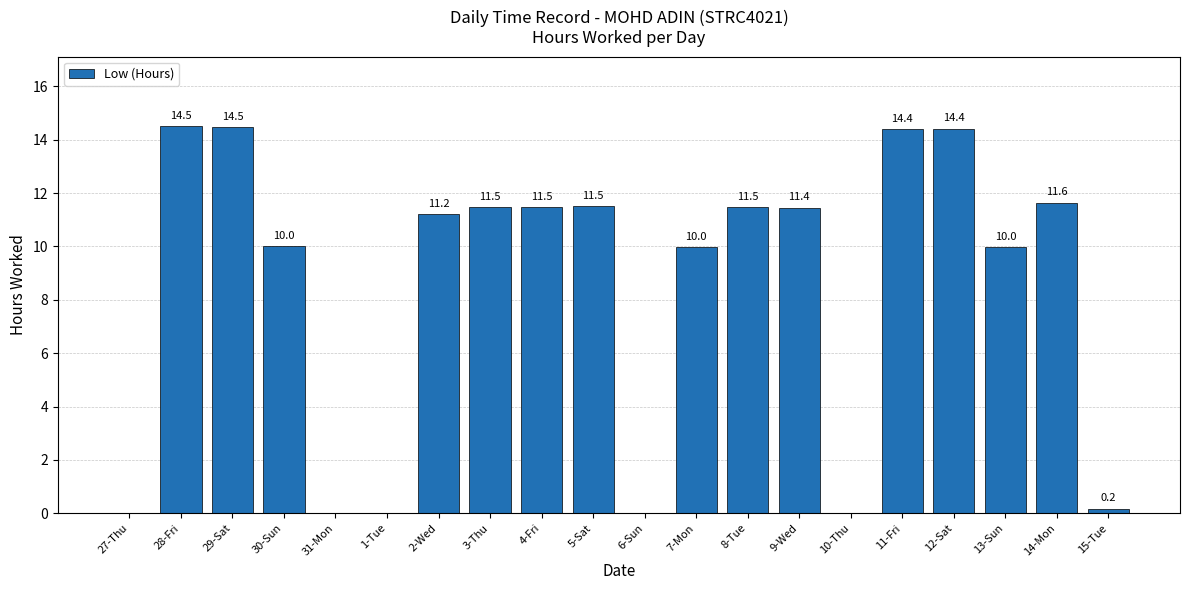

The value at 9-Wed is 11.4. True or false?

True